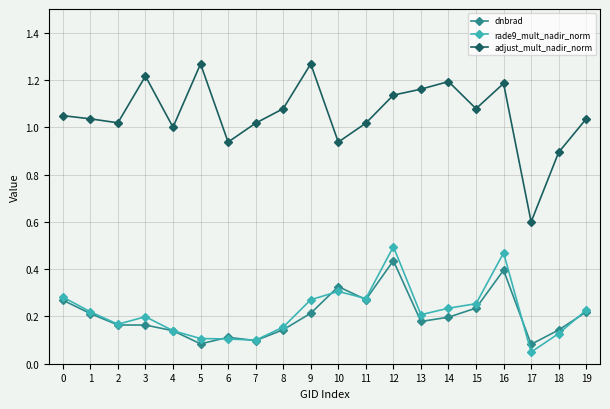

How many series are shown in this chart?

3